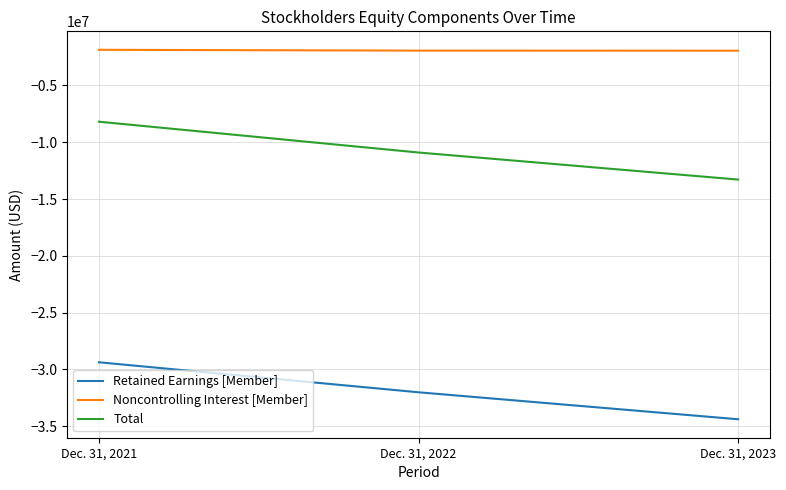

Which series has the widest spread of values?

Total